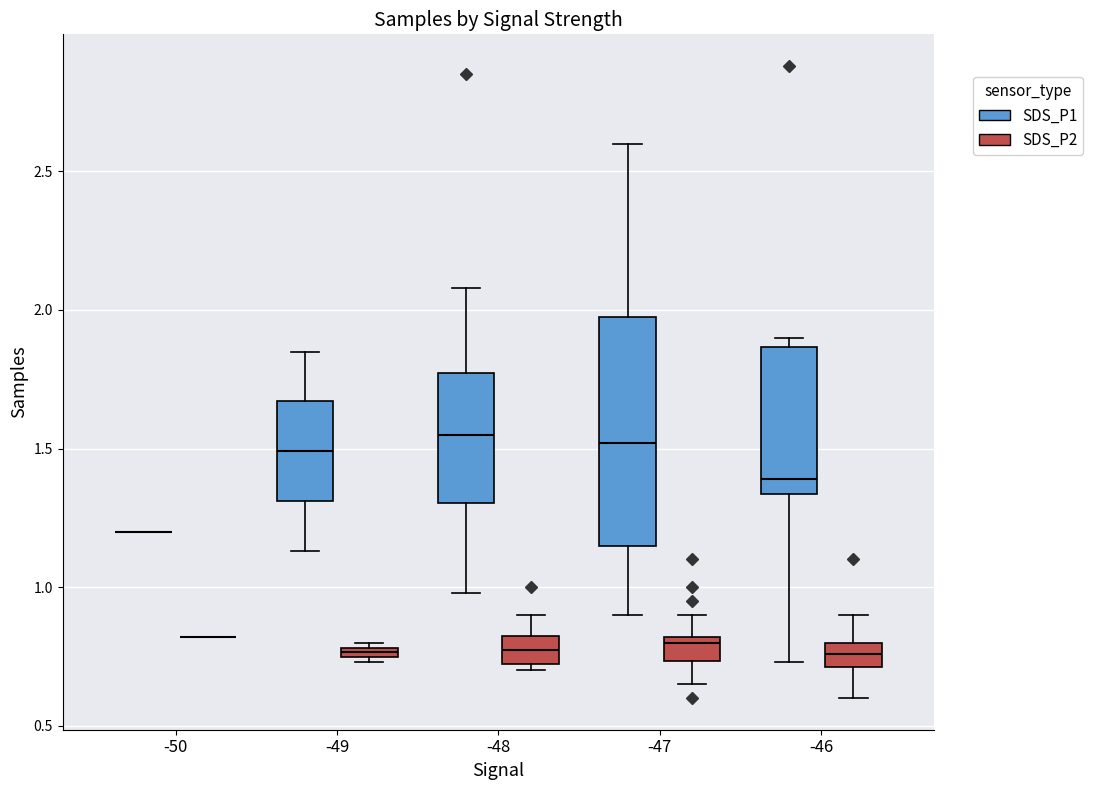

Where is the lower edge of the box for -49 (SDS_P1) on the y-axis? The values are not printed on the chart, so give them approximately, as read against the axis.

1.30